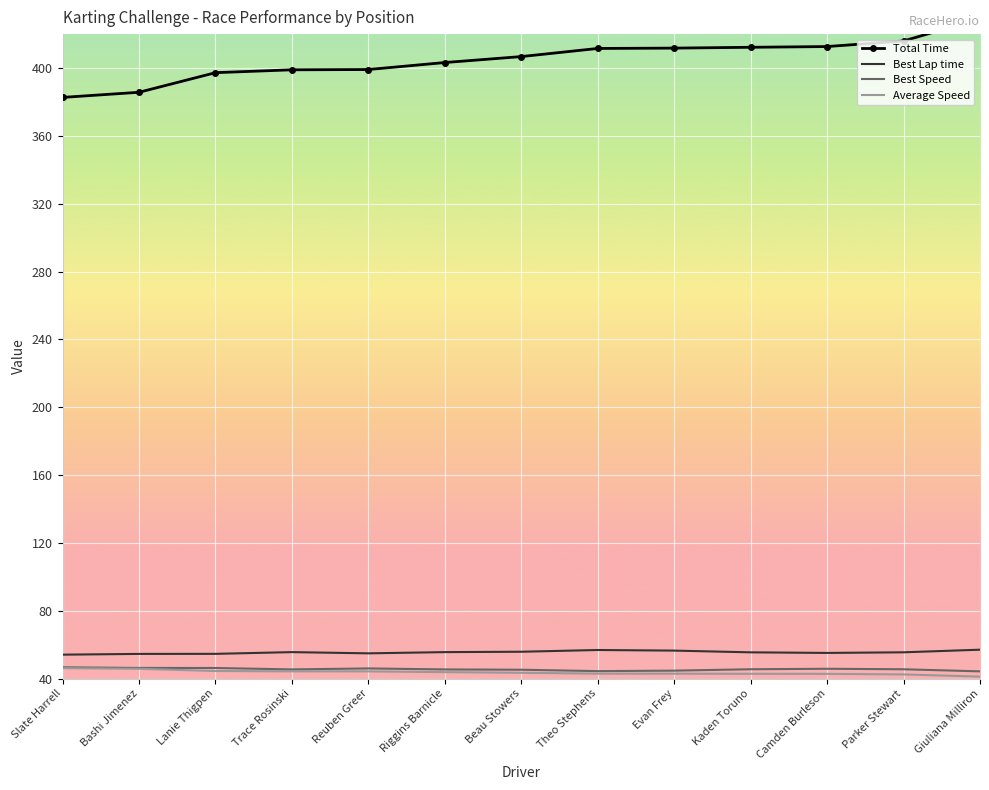

What is the minimum value shown in the chart?

41.1